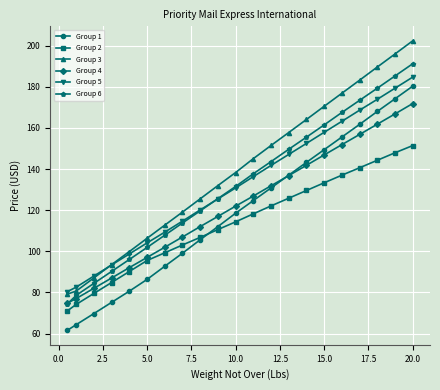

What are all the series names shown in the legend?

Group 1, Group 2, Group 3, Group 4, Group 5, Group 6